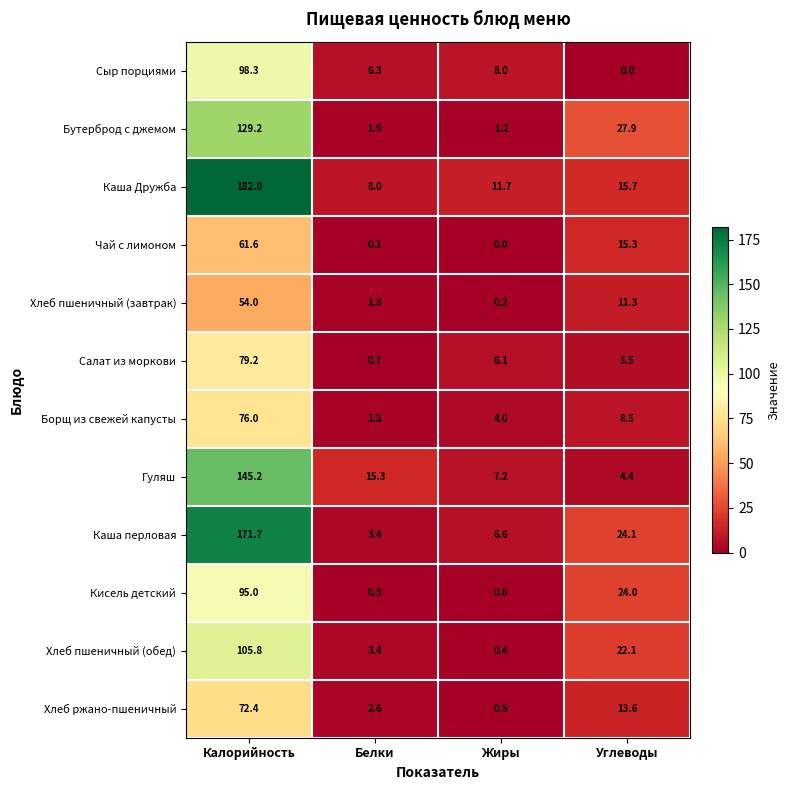

What is the greatest value displayed?

182.0